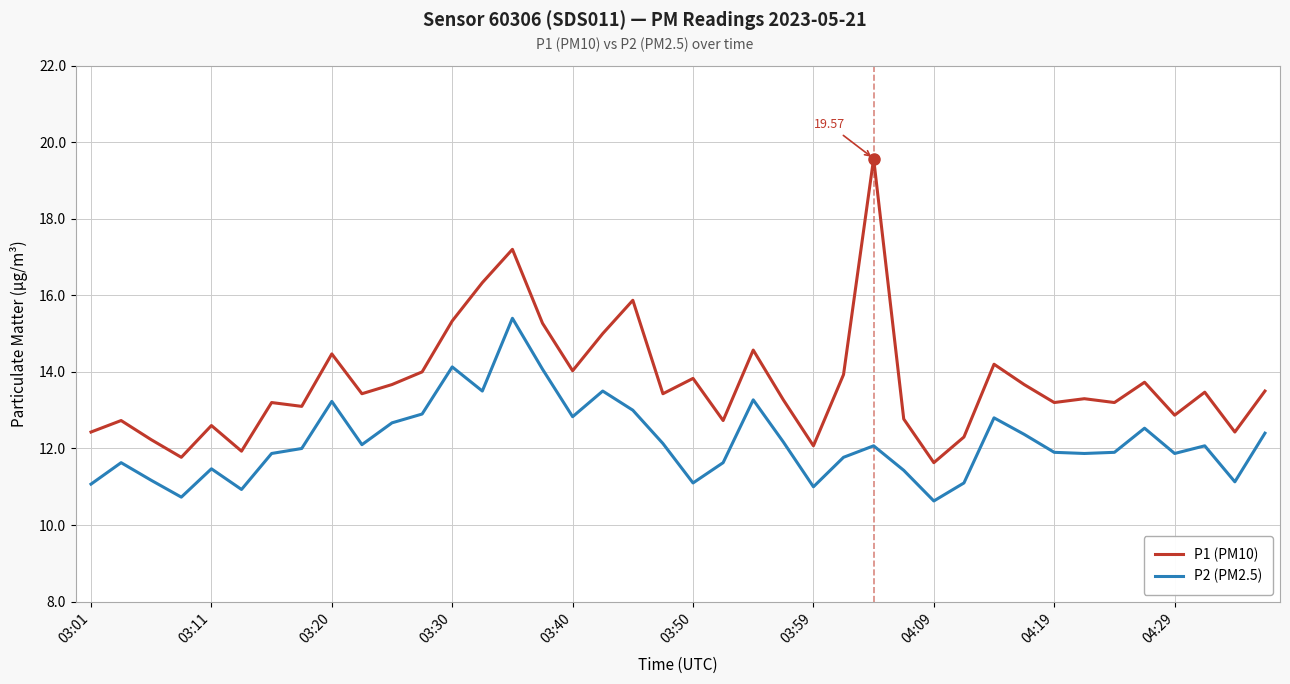

What is the difference between the maximum and minimum values in the P2 (PM2.5) series?

4.8